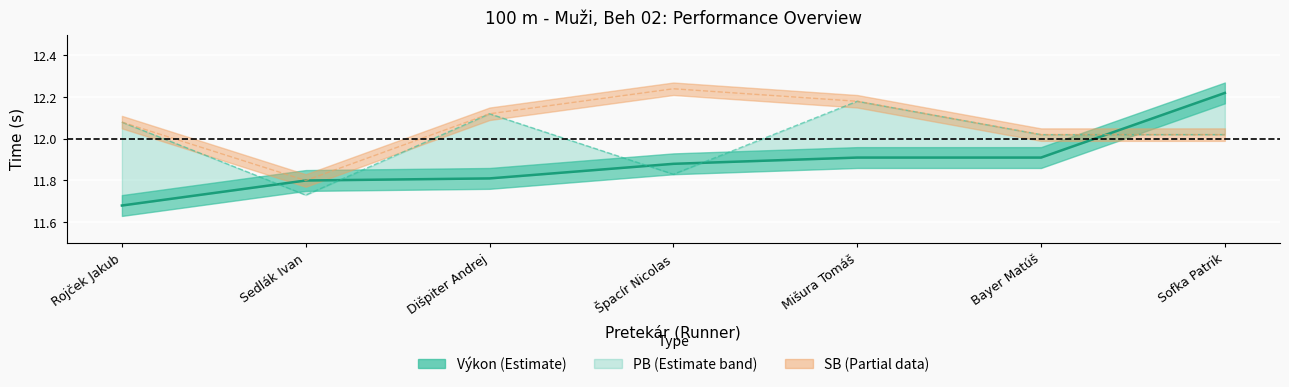

At which category is the sum across all series the highest?

Mišura Tomáš